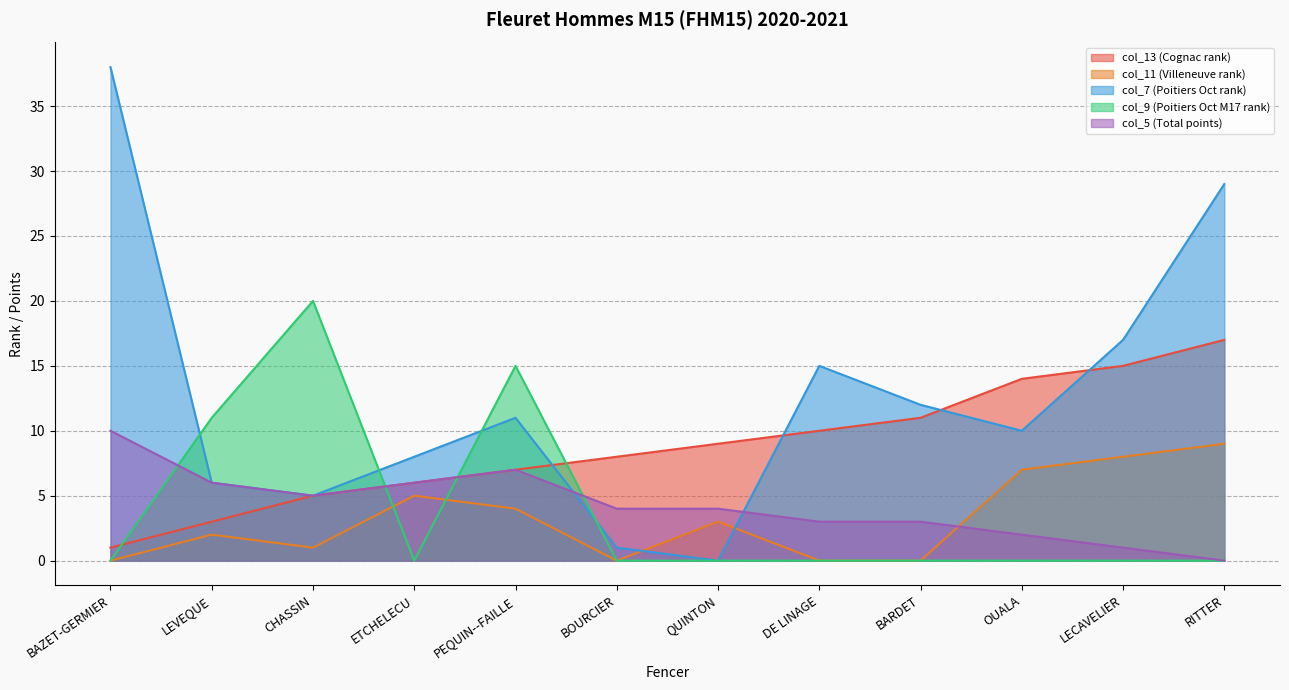

The value of col_11 (Villeneuve rank) at CHASSIN is 2. True or false?

False